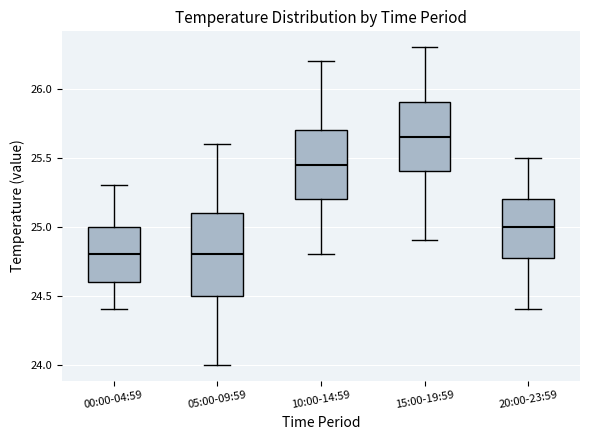

Reading left to right, transcribe this box plot: for each box, give where its median line is, the range the box spans, and where its two whiskers end, as read against the y-axis. The values are not printed on the chart, so give them approximately, as read against the axis.

00:00-04:59: median 24.80, box 24.60 to 25.00, whiskers 24.40 to 25.30
05:00-09:59: median 24.80, box 24.50 to 25.10, whiskers 24.00 to 25.60
10:00-14:59: median 25.45, box 25.20 to 25.70, whiskers 24.80 to 26.20
15:00-19:59: median 25.65, box 25.40 to 25.90, whiskers 24.90 to 26.30
20:00-23:59: median 25.00, box 24.80 to 25.20, whiskers 24.40 to 25.50